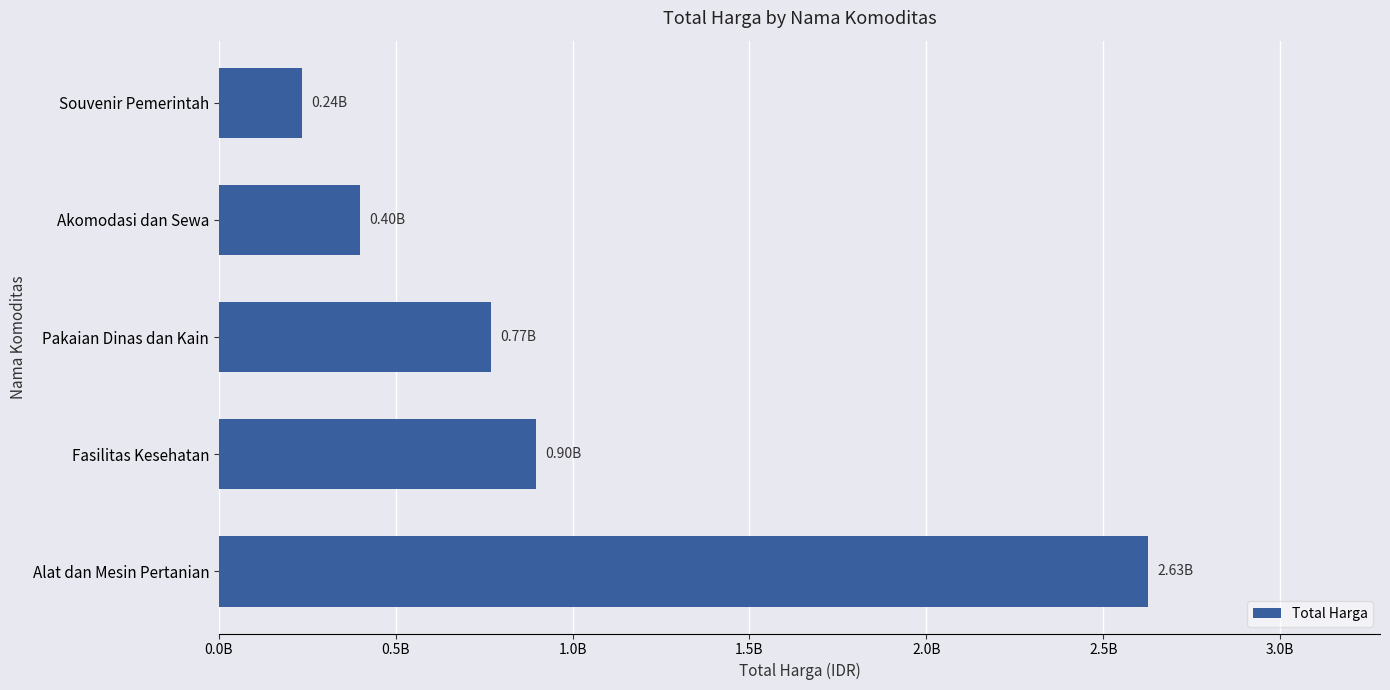

Does the chart contain any negative values?

No